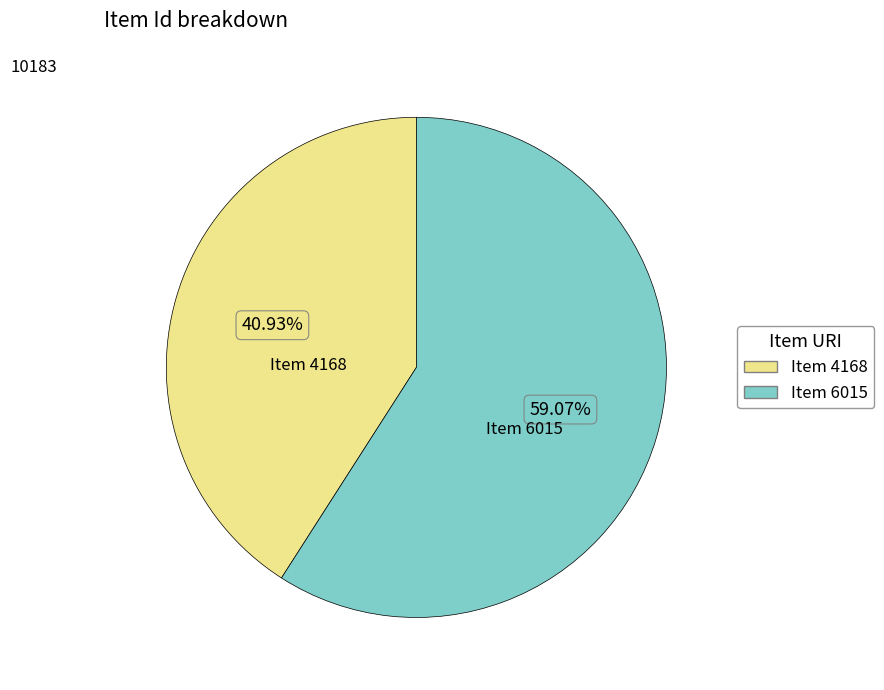

Is there a majority slice in this chart?

Yes